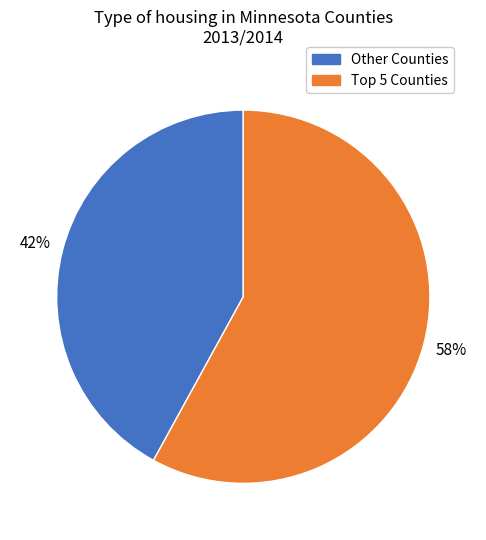

To the nearest percent, what is the average slice percentage?

50%